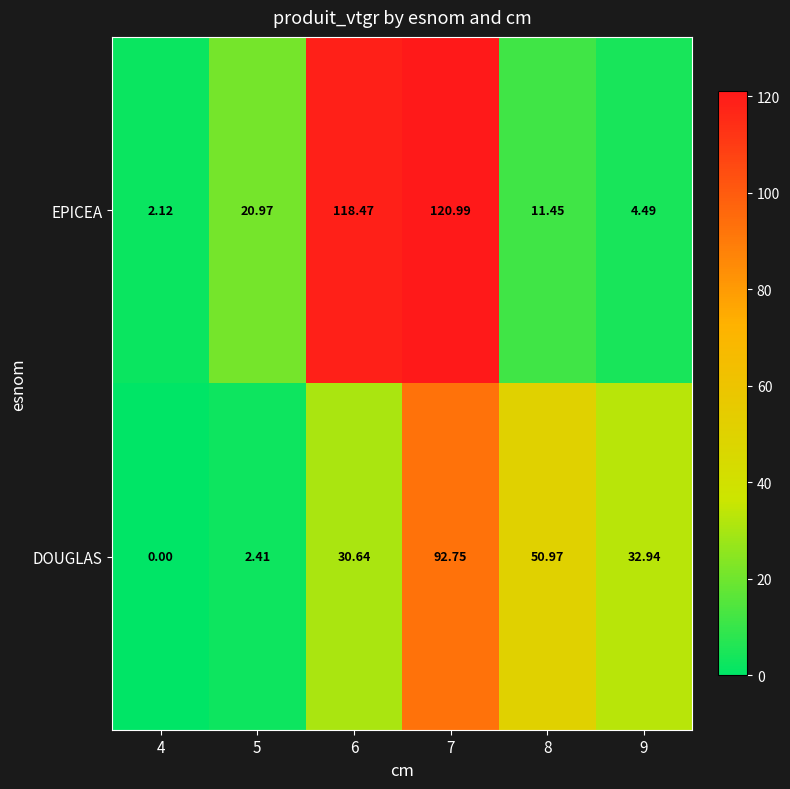

Which series has the largest total across all categories?

EPICEA